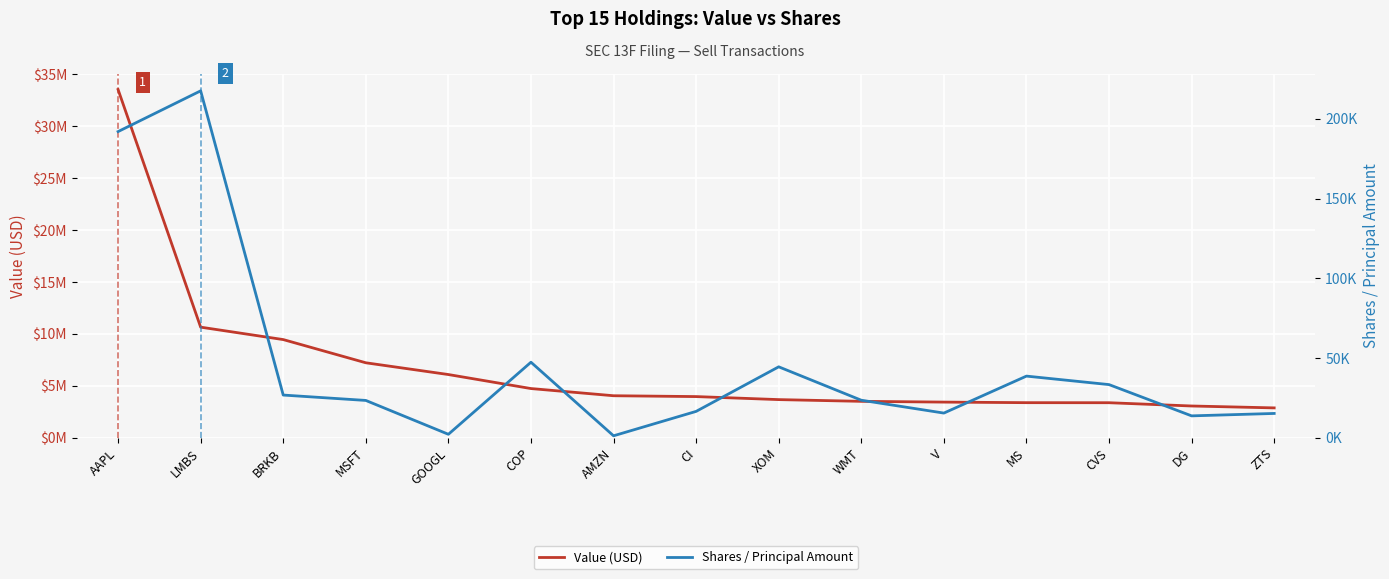

Which series changed the most between CI and ZTS?

Value (USD)